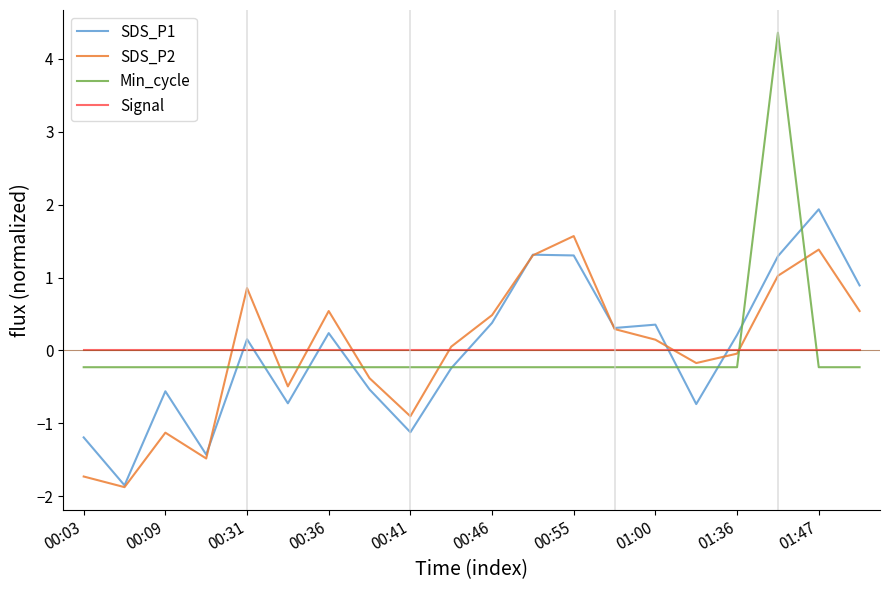

What is the minimum value shown in the chart?

-1.9